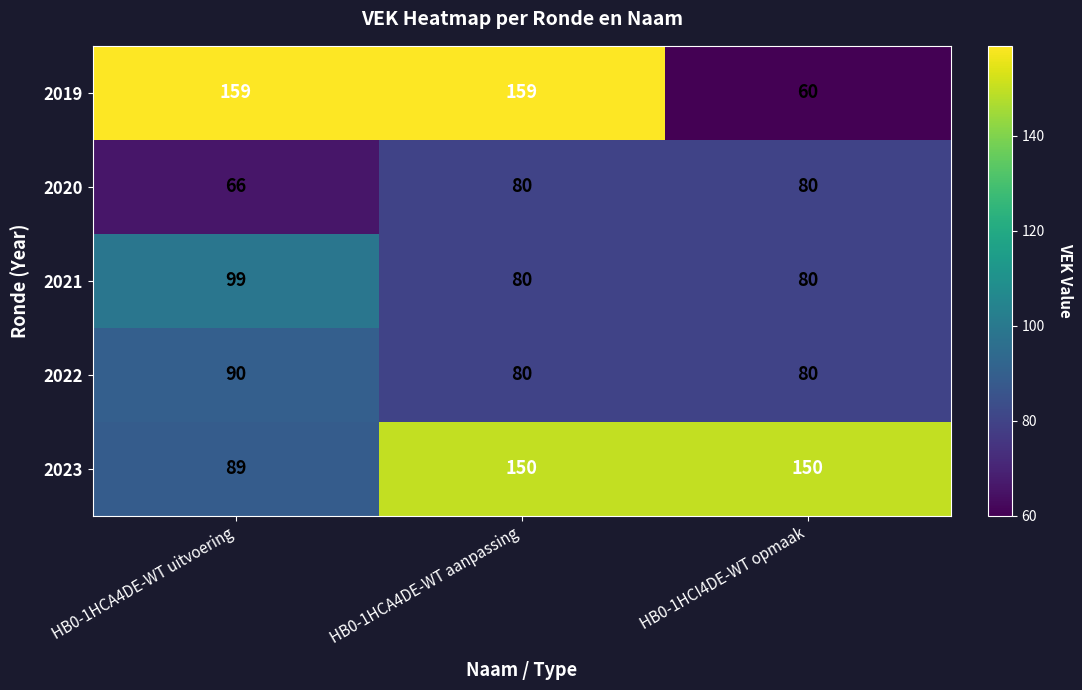

At which label does 2019 reach its minimum?

HB0-1HCI4DE-WT opmaak